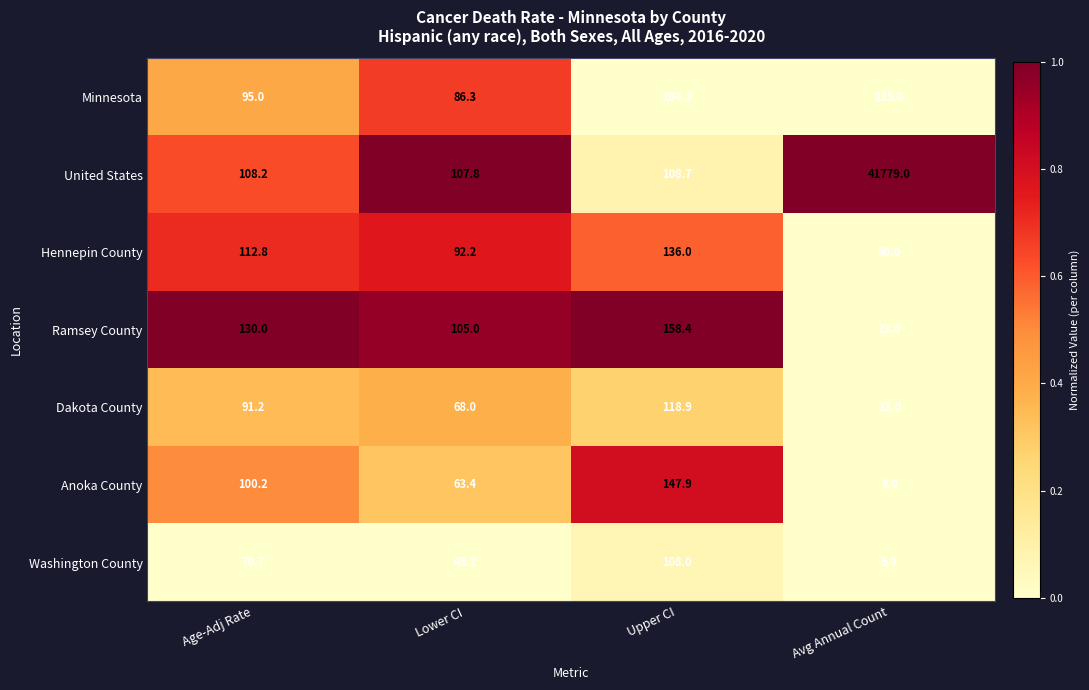

At which category does the chart reach its minimum across all series?

Avg Annual Count